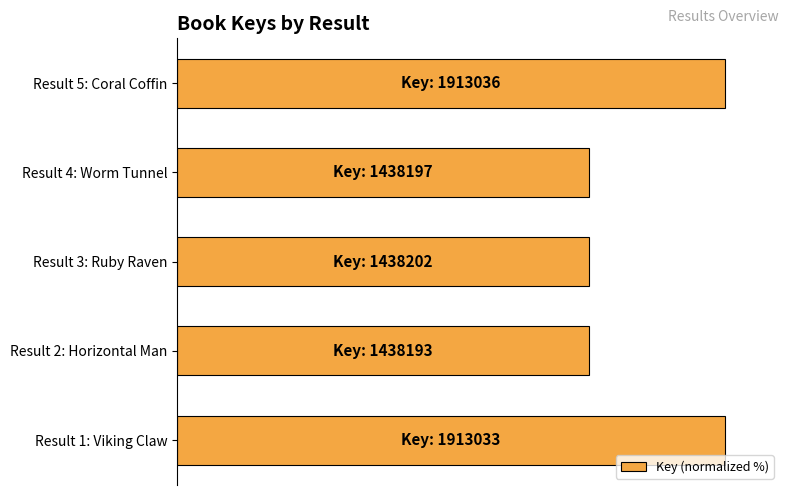

Are the bars horizontal?

Yes